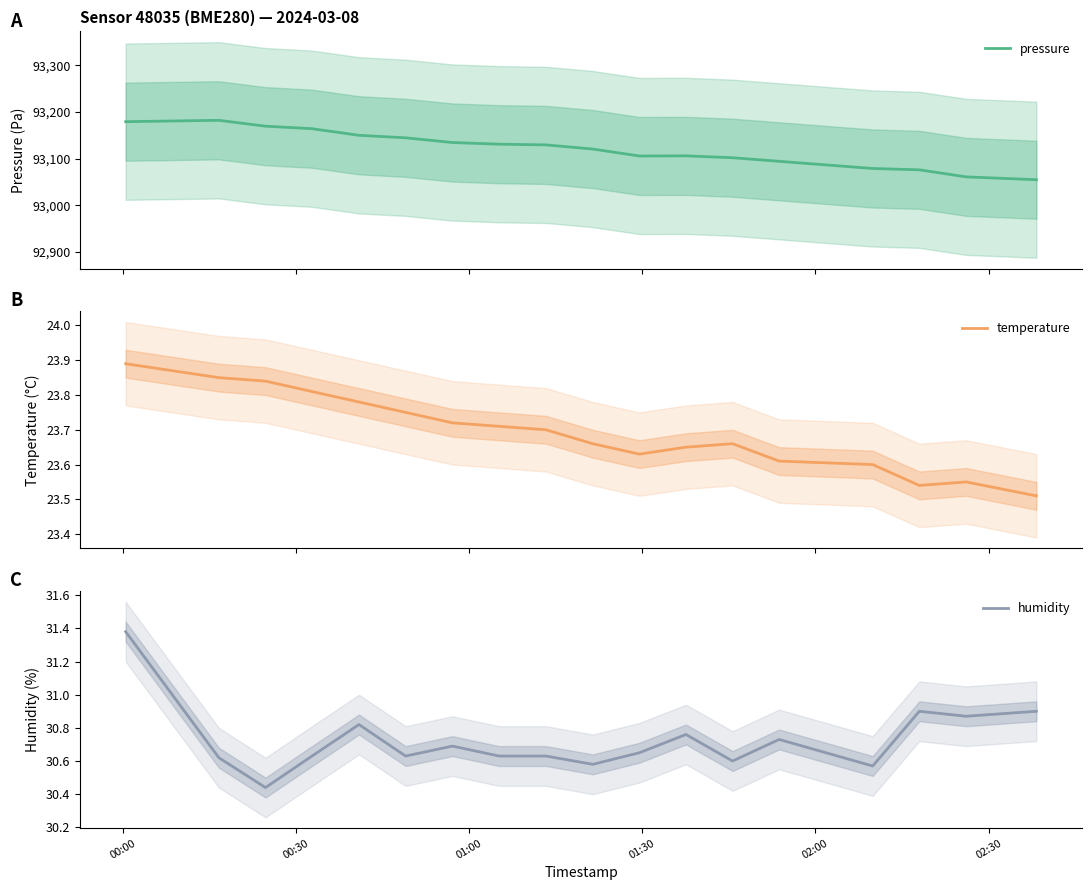

In temperature, how many points are higher than both neighbors (excluding endpoints)?

2